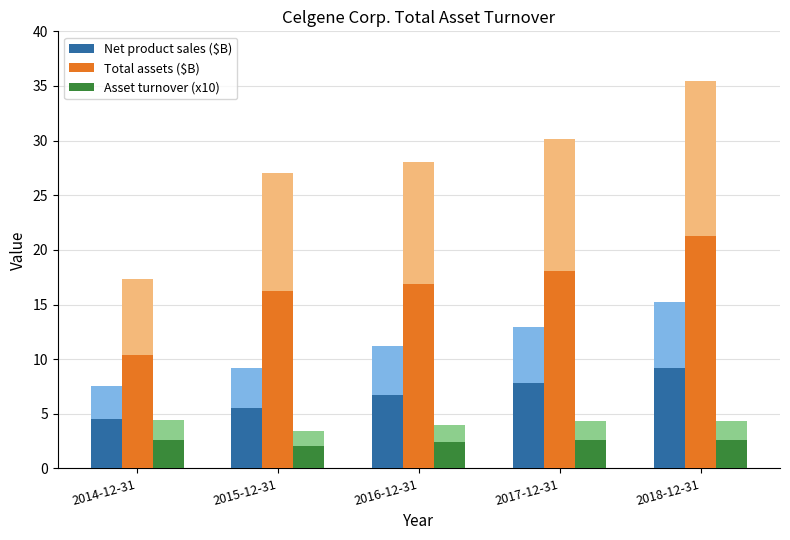

Are the bars horizontal?

No